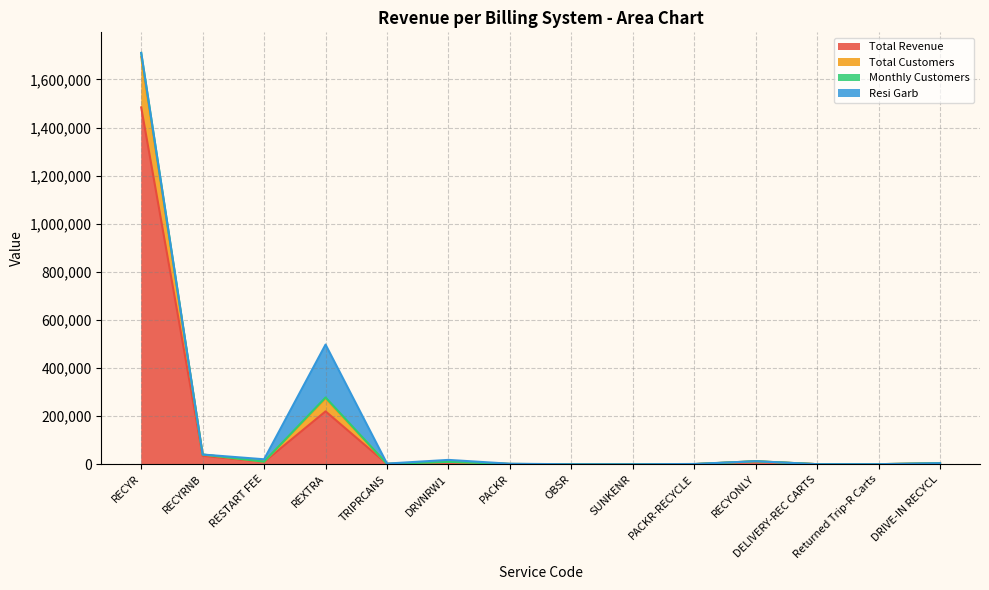

At how many categories does at least one series exceed 1062576?

1